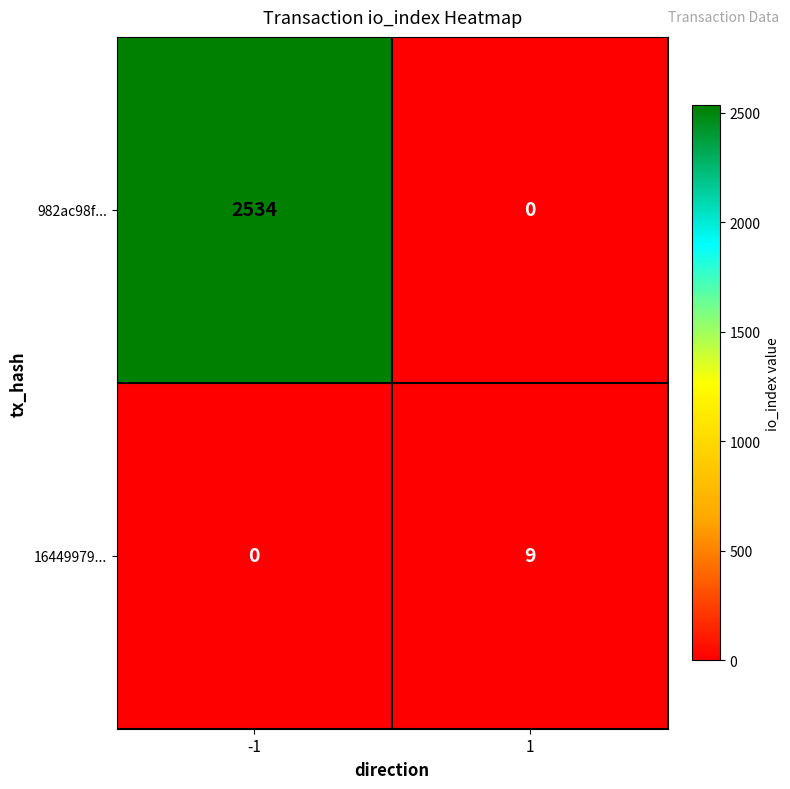

At how many categories does at least one series exceed 1662?

1